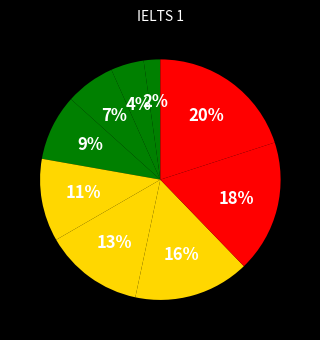

How many segments does this pie chart have?

9